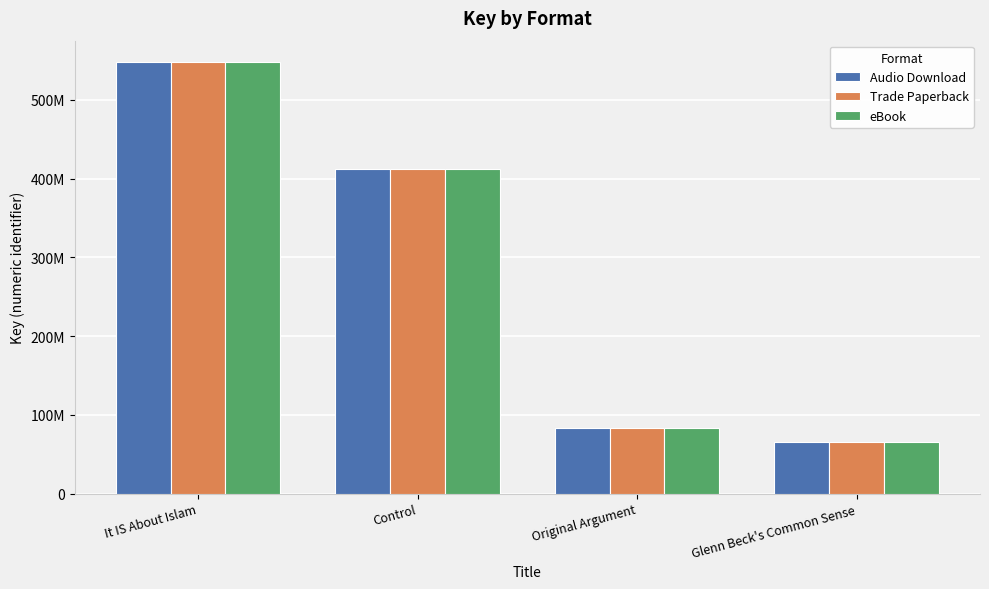

Does the chart contain stacked bars?

No